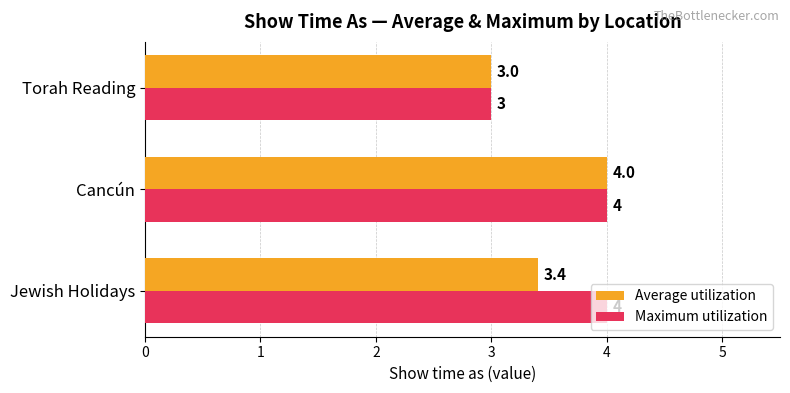

At which category is the sum across all series the highest?

Cancún